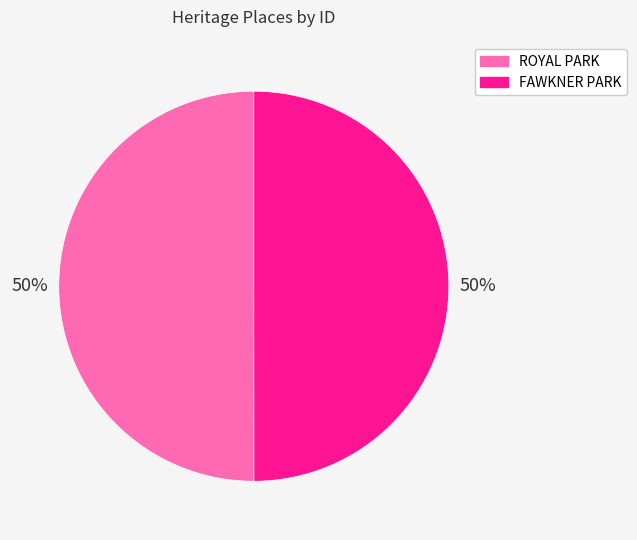

How many segments does this pie chart have?

2